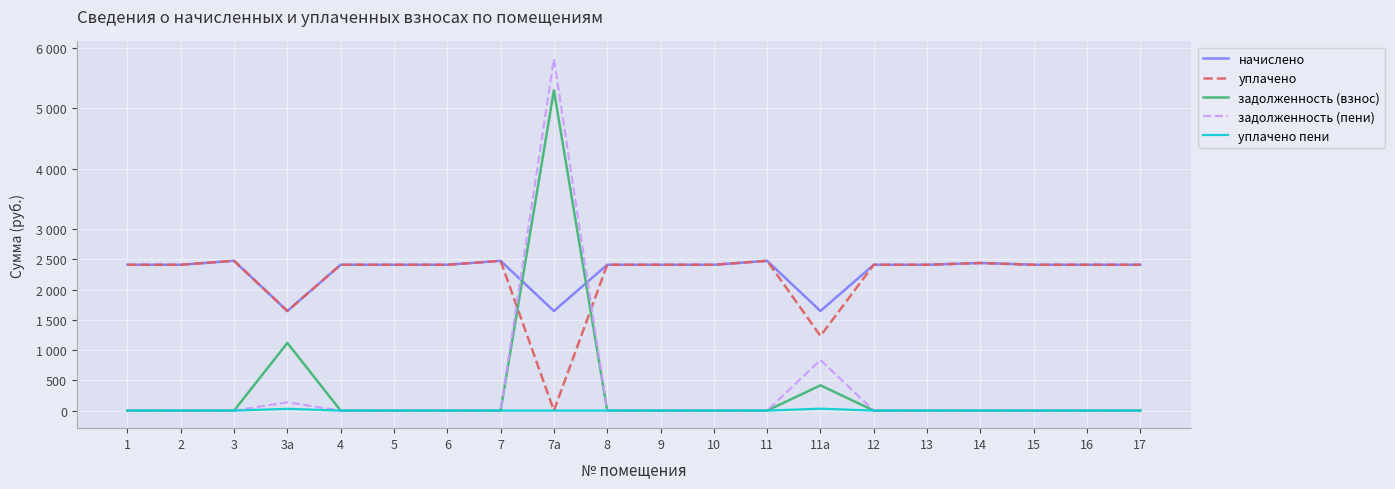

What is the difference between the second highest and minimum values in the уплачено пени series?

28.9